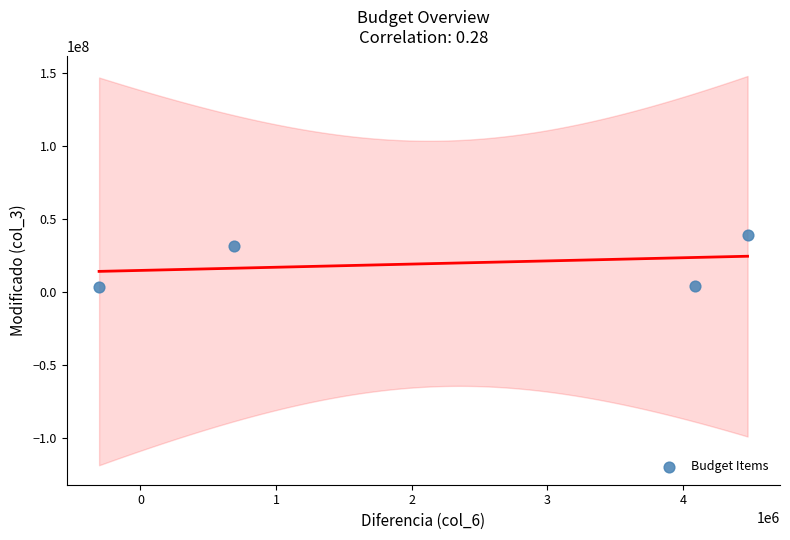

What is the range of X values (max minus min)?

4781842.5